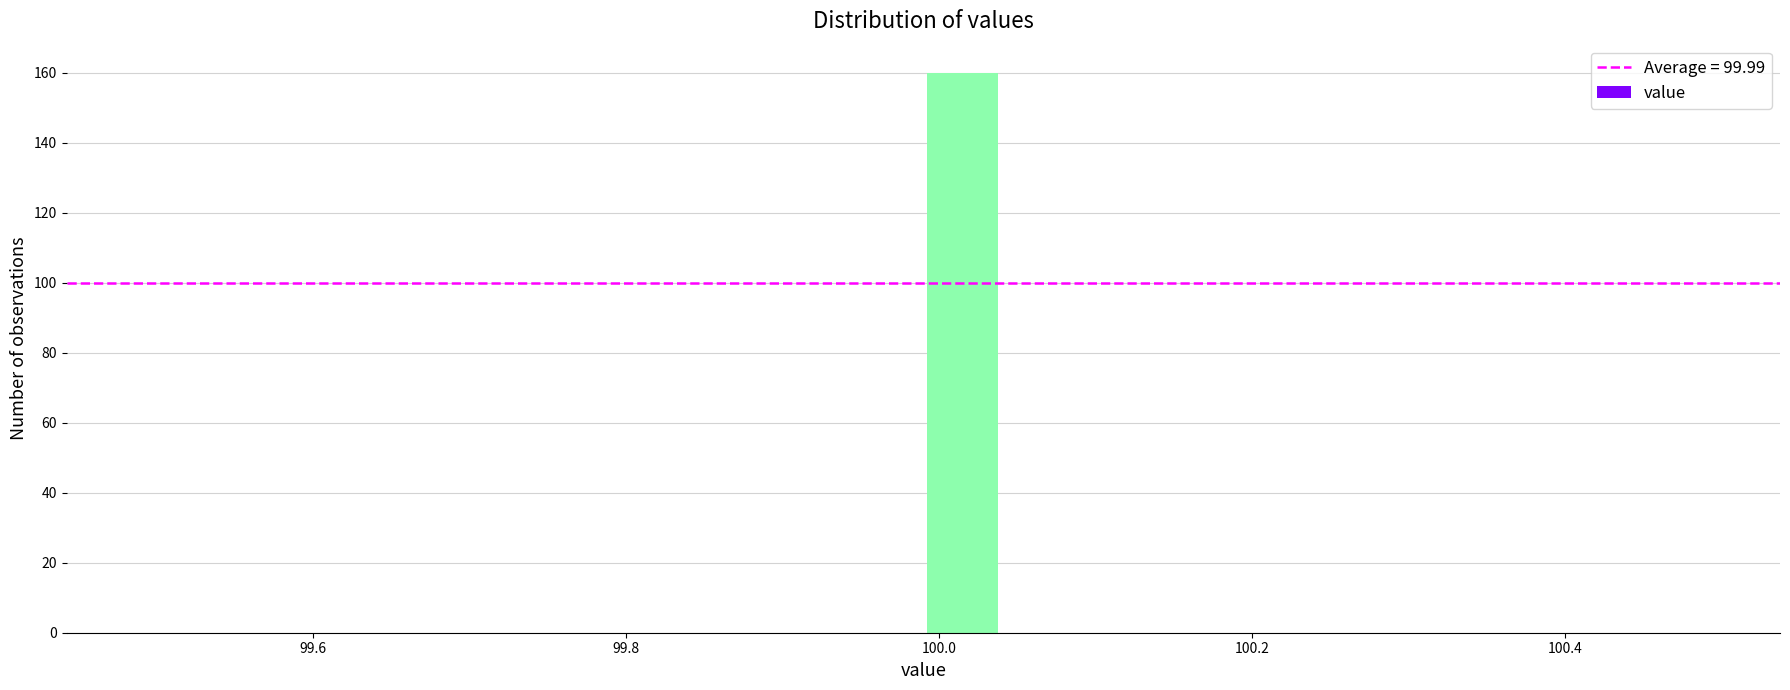

Read against the x-axis, roughly where is the centre of the tallest bar?

100.02